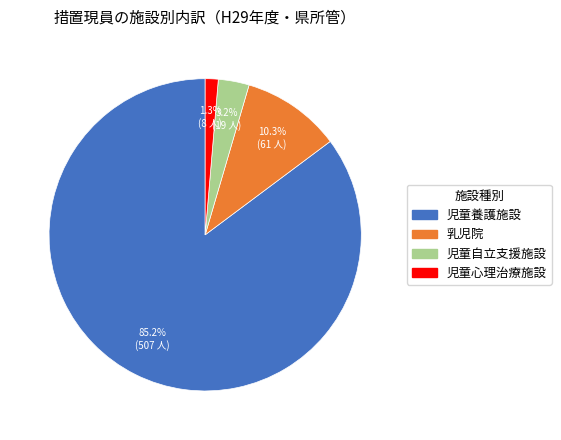

What percentage do 児童心理治療施設 and 乳児院 together represent?

11.6%